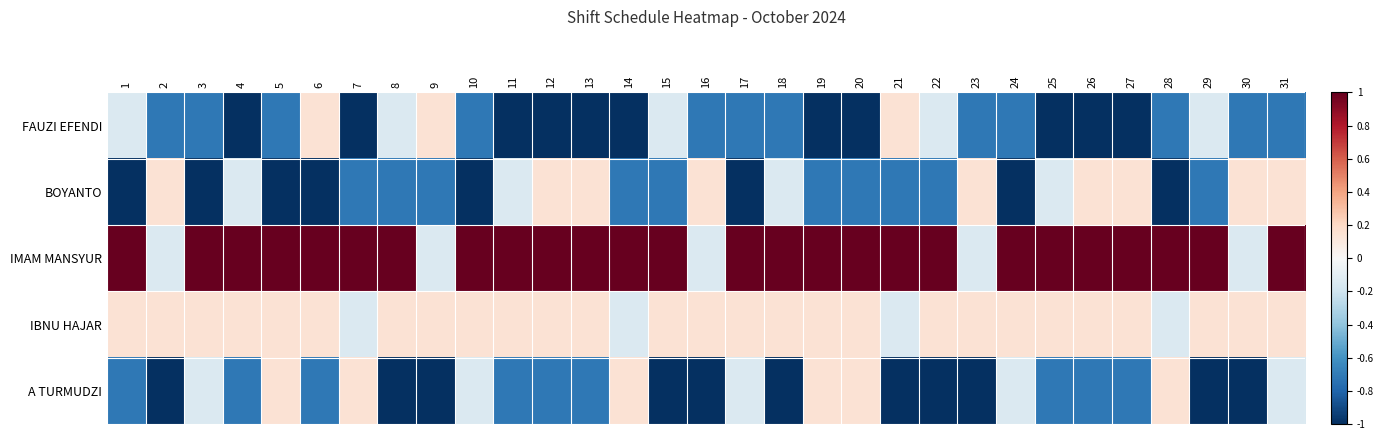

List the series in order of their peak value, highest first.

IMAM MANSYUR, FAUZI EFENDI, BOYANTO, IBNU HAJAR, A TURMUDZI